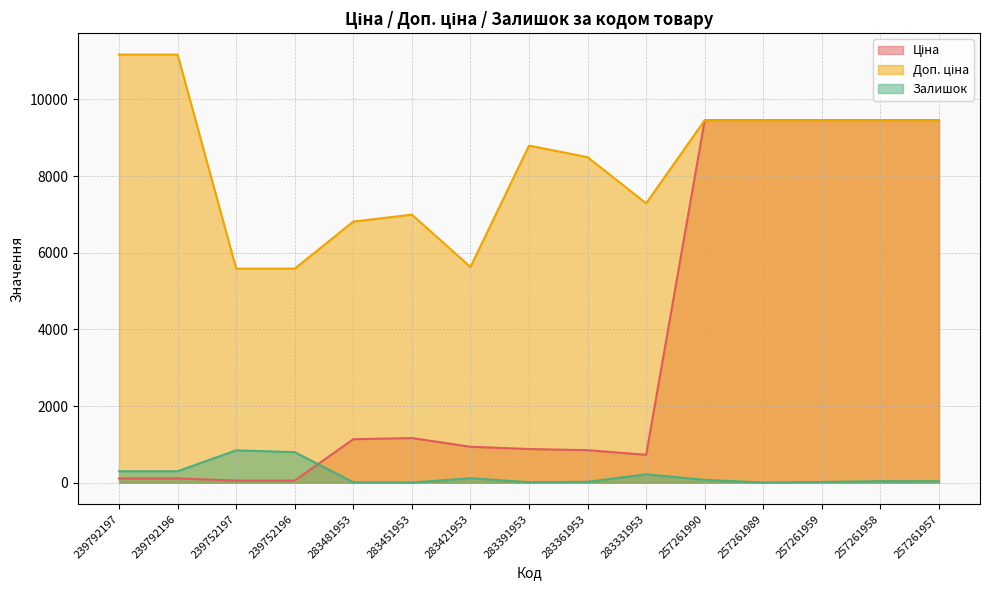

Count the number of data series in this chart.

3